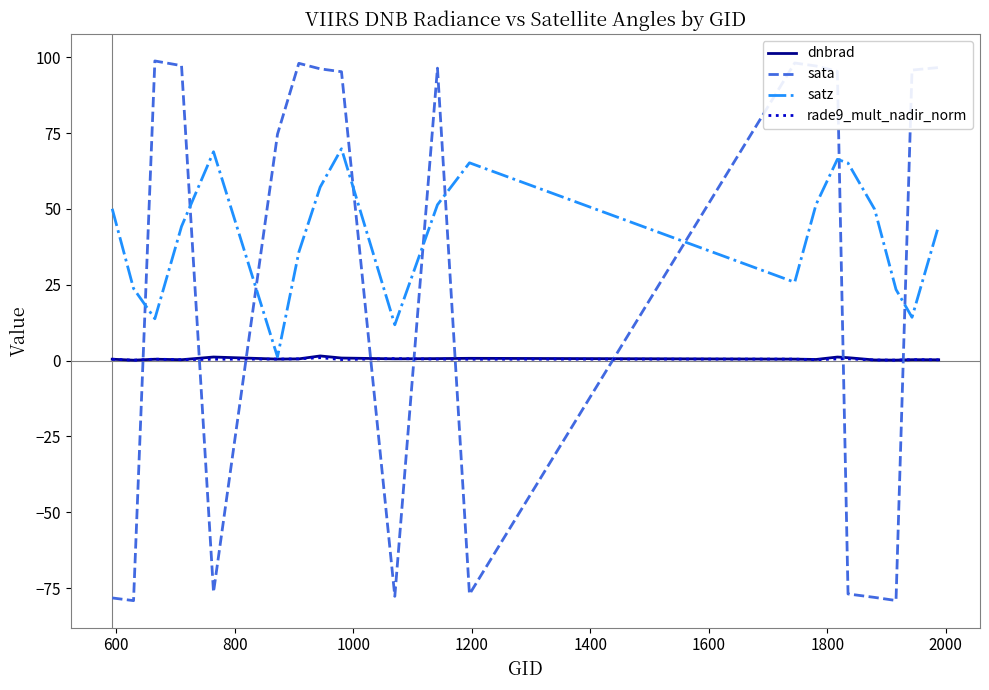

True or false: sata has more than 0 points higher than both neighbors.

True